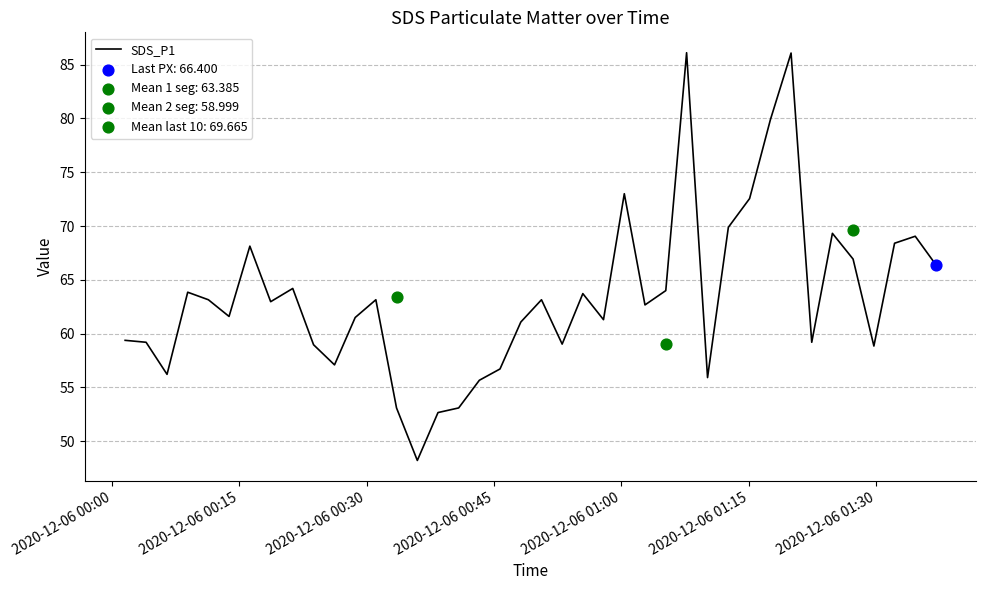

What is the lowest value of the SDS_P1 series?

48.2